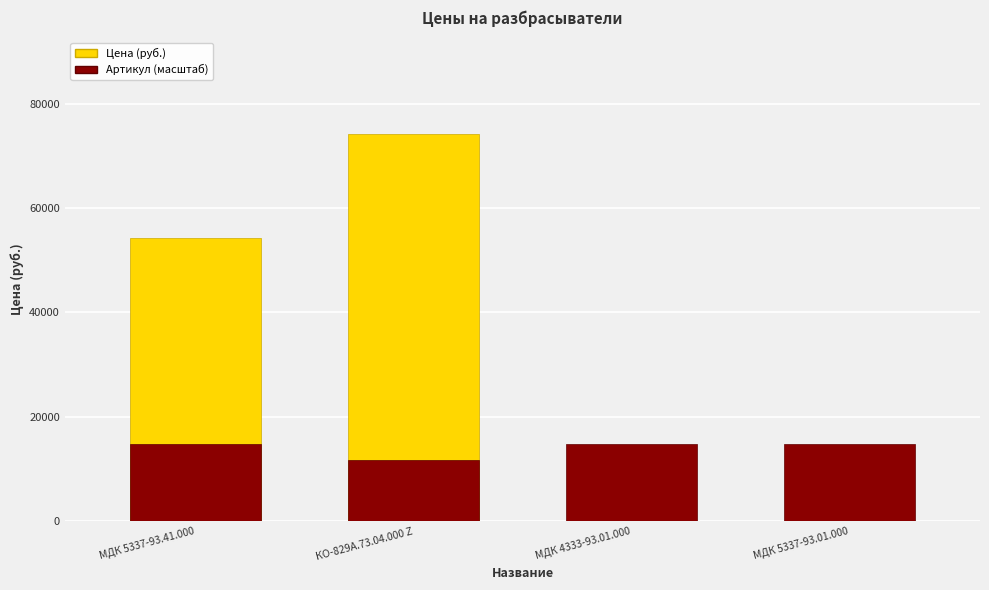

True or false: Цена (руб.) has a value of 27616.2 at МДК 5337-93.41.000.

False